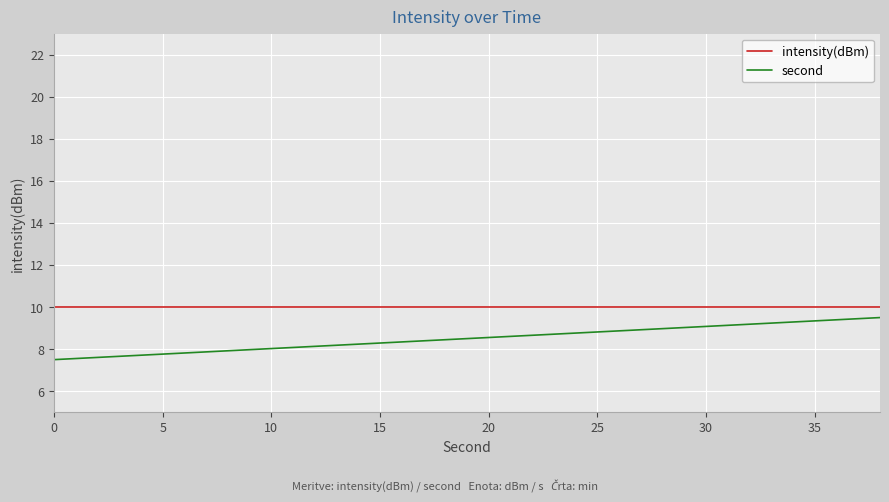

True or false: second and intensity(dBm) cross at least once.

False